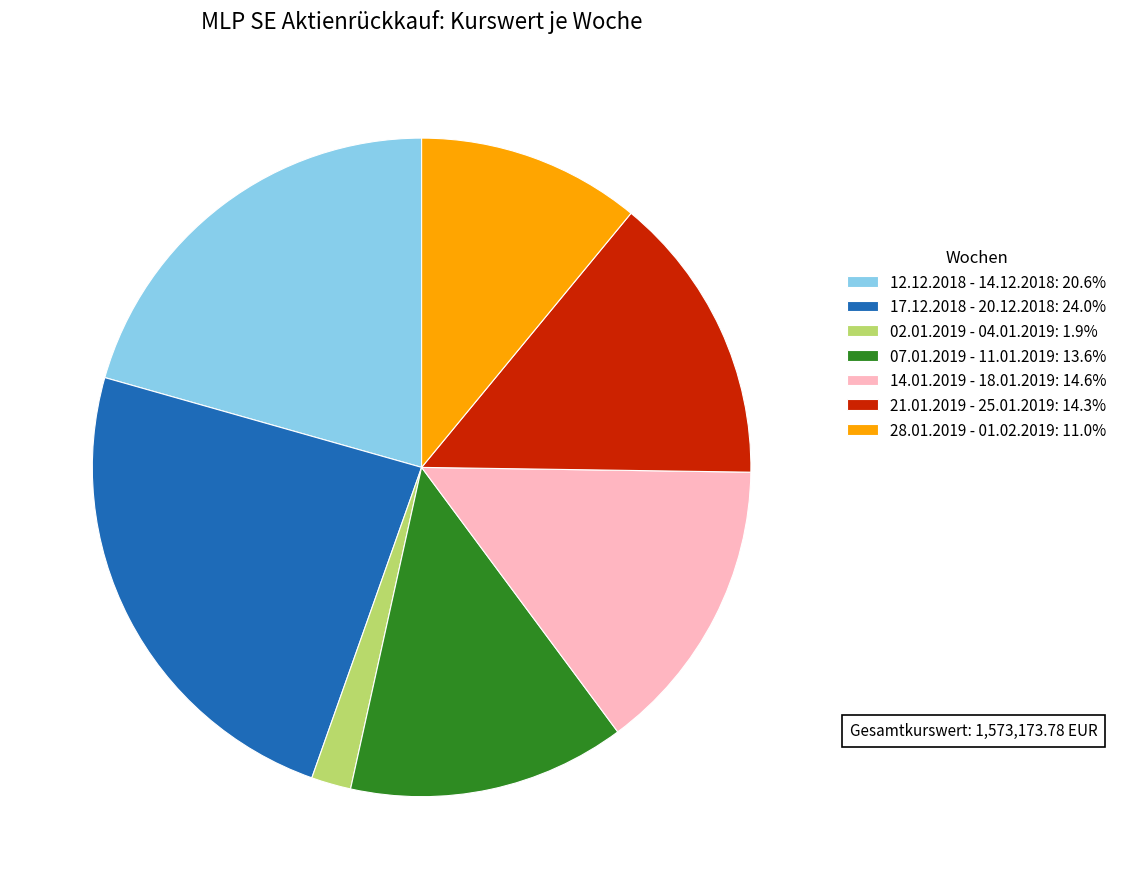

Does 02.01.2019 - 04.01.2019 represent more than half of the total?

No